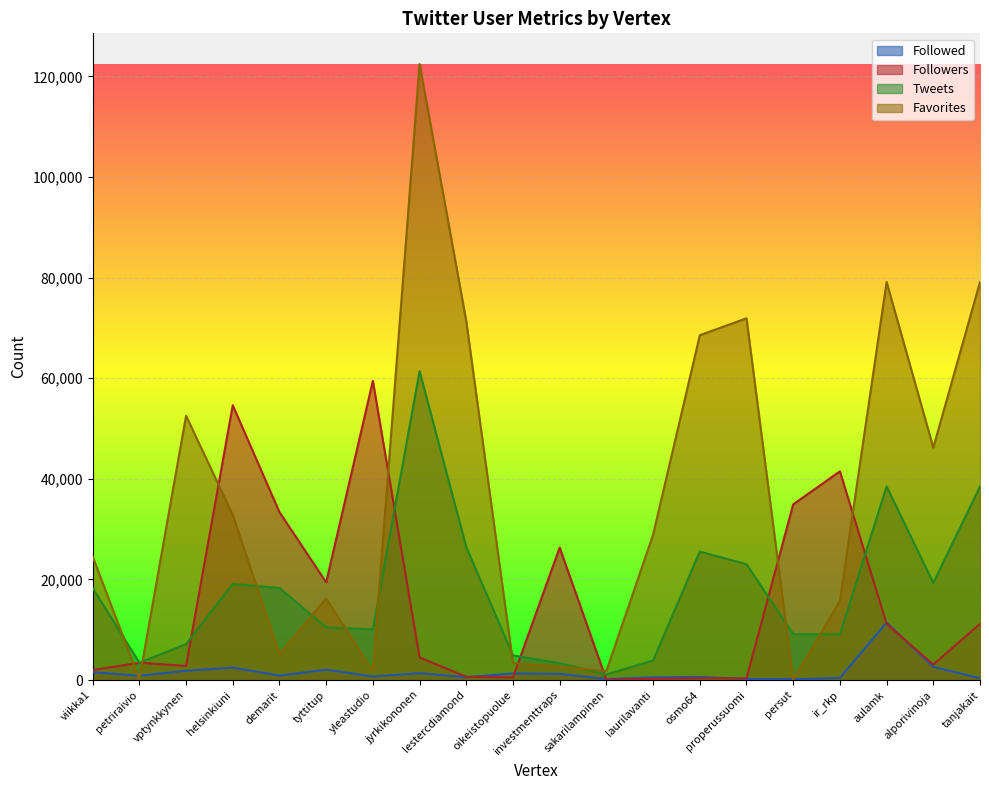

Does the chart display data point markers on the line(s)?

No